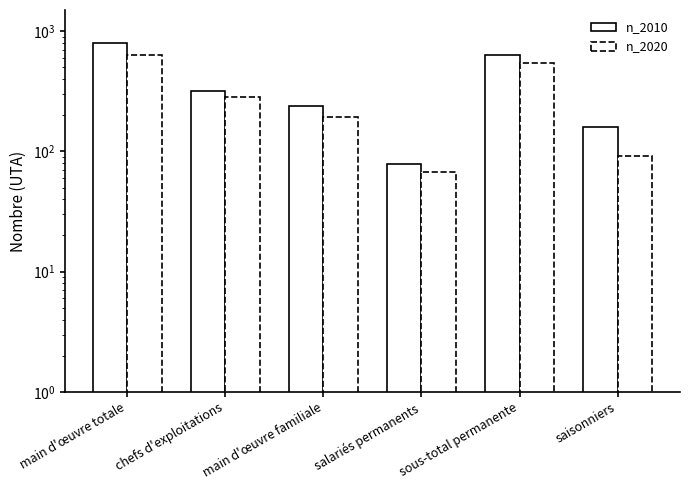

Reading left to right, list all the values displayed in this chart.

n_2010: 795	321	237	78	636	159
n_2020: 638	285	194	67	546	92